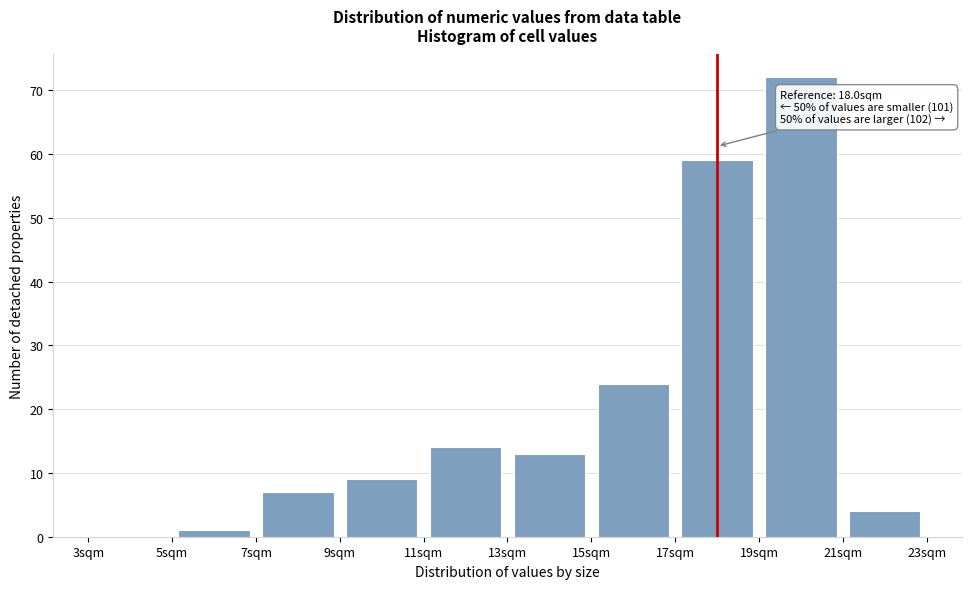

Over which range of the x-axis is the bar tallest?

19 to 21